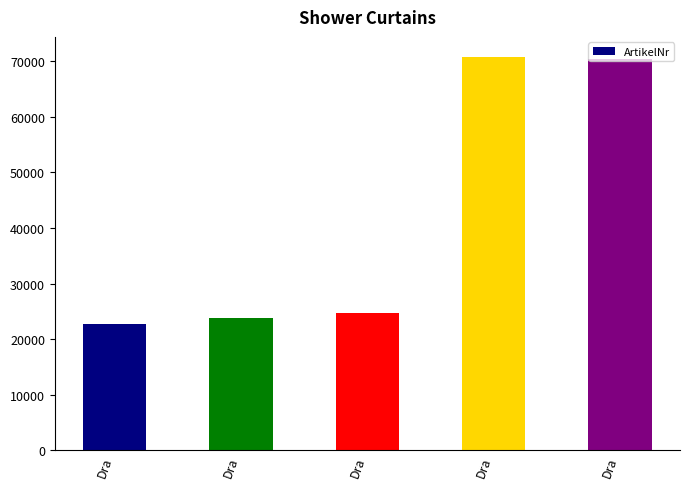

Does the chart contain any negative values?

No